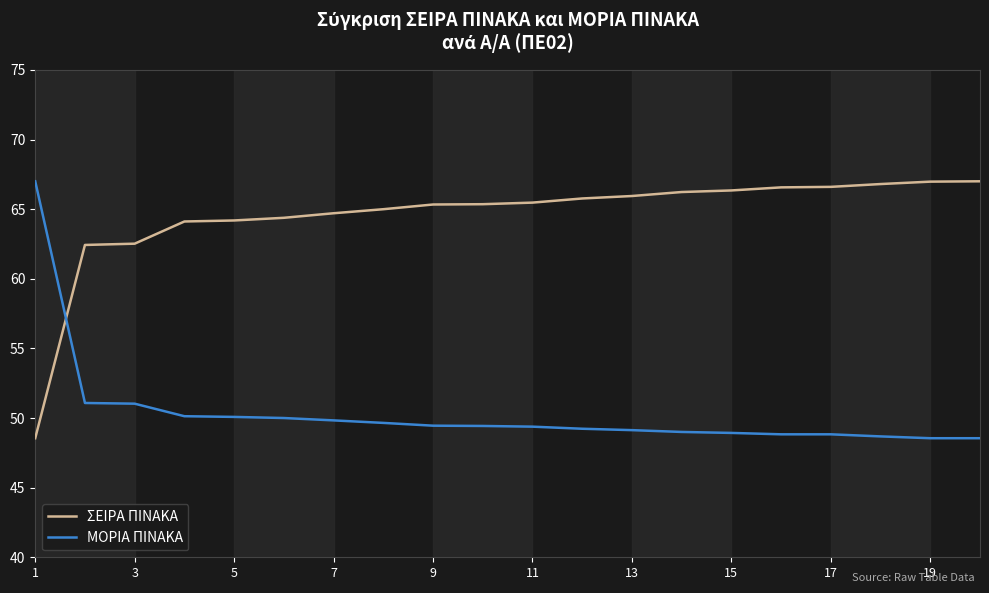

After their last crossing, which series has the higher values: ΜΟΡΙΑ ΠΙΝΑΚΑ or ΣΕΙΡΑ ΠΙΝΑΚΑ?

ΣΕΙΡΑ ΠΙΝΑΚΑ